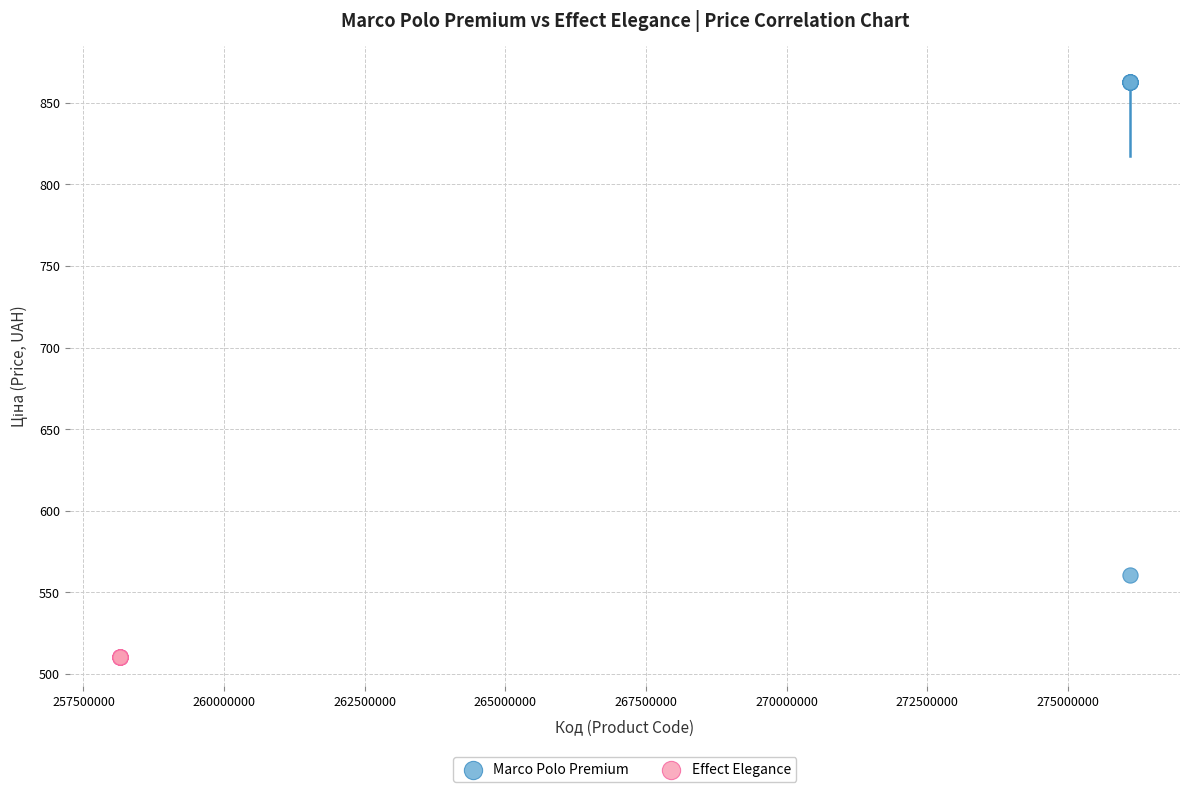

Which series reaches the minimum Y coordinate?

Effect Elegance